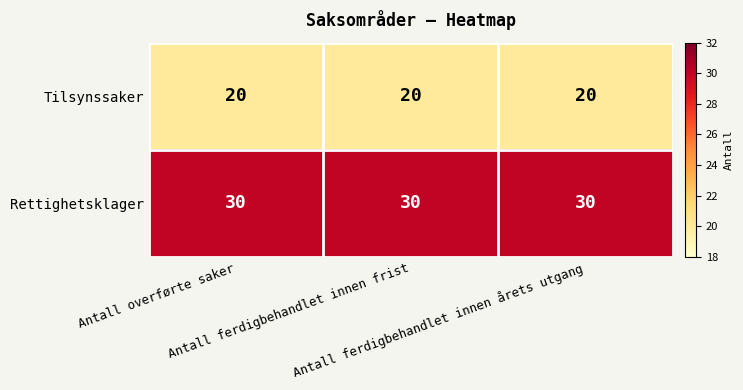

Which series has the largest total across all categories?

Rettighetsklager